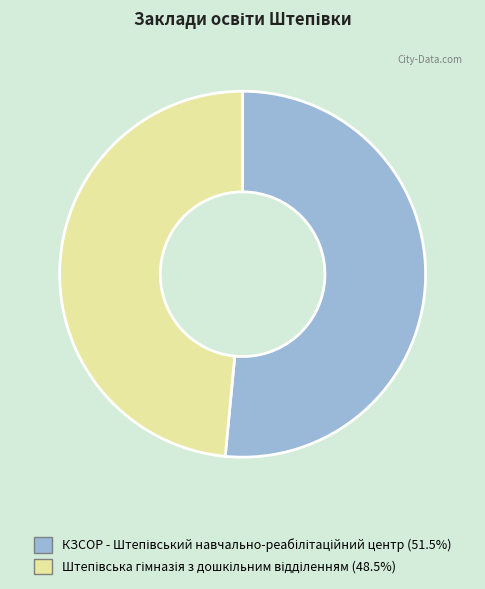

Is there any slice that represents more than half of the pie?

Yes